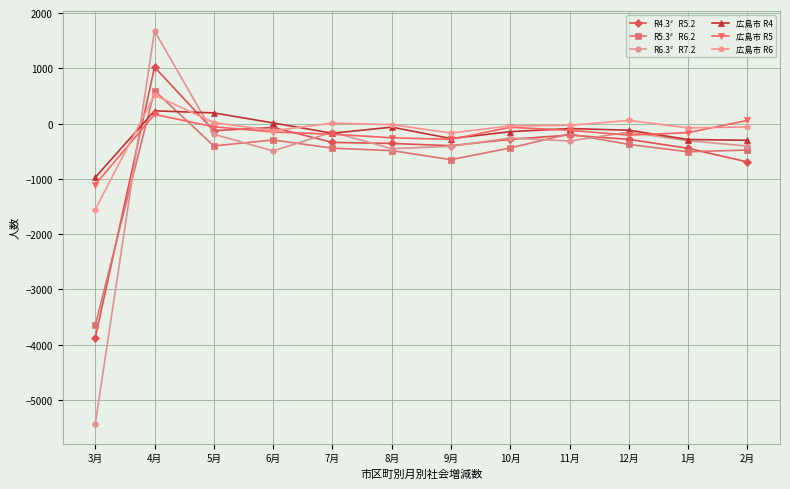

Which series ends up on top after the final intersection of R5.3〞R6.2 and 広島市 R6?

広島市 R6